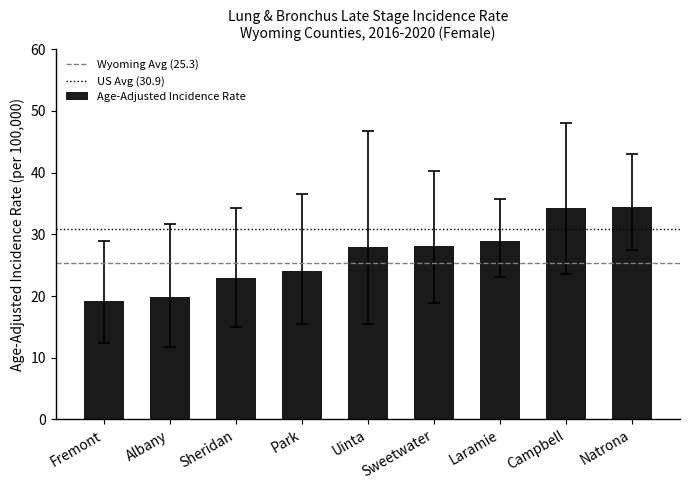

What position from the right is Uinta?

5